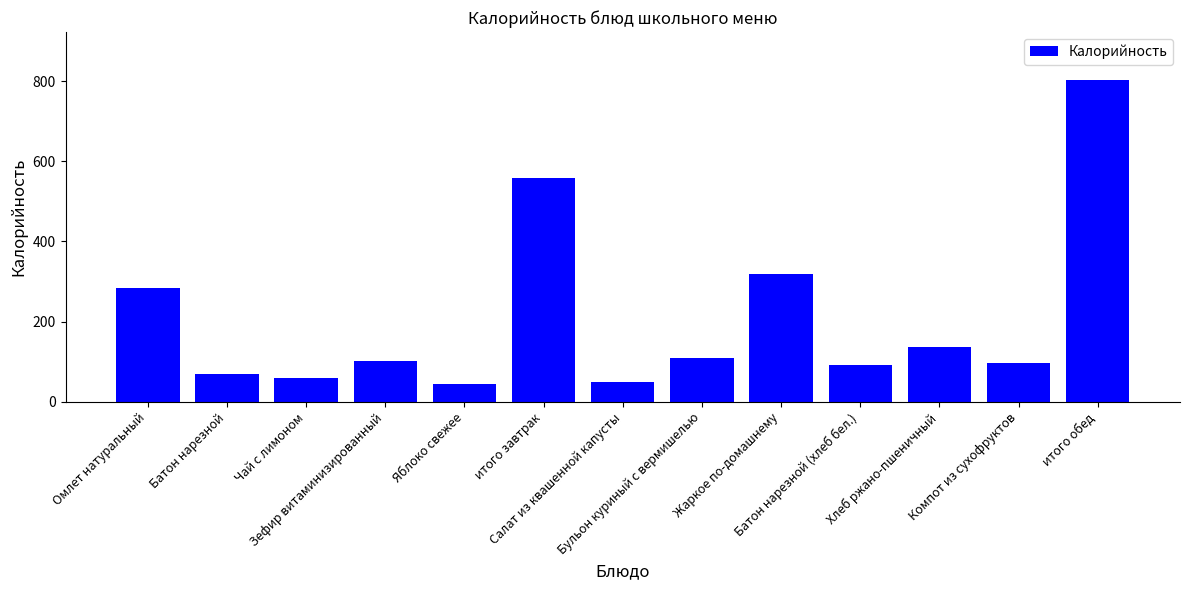

What is the sum of all values?

2720.0